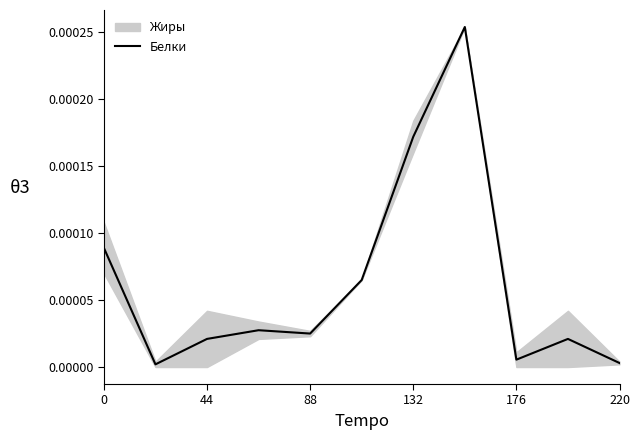

Where is the data nearest to the value 0?

44